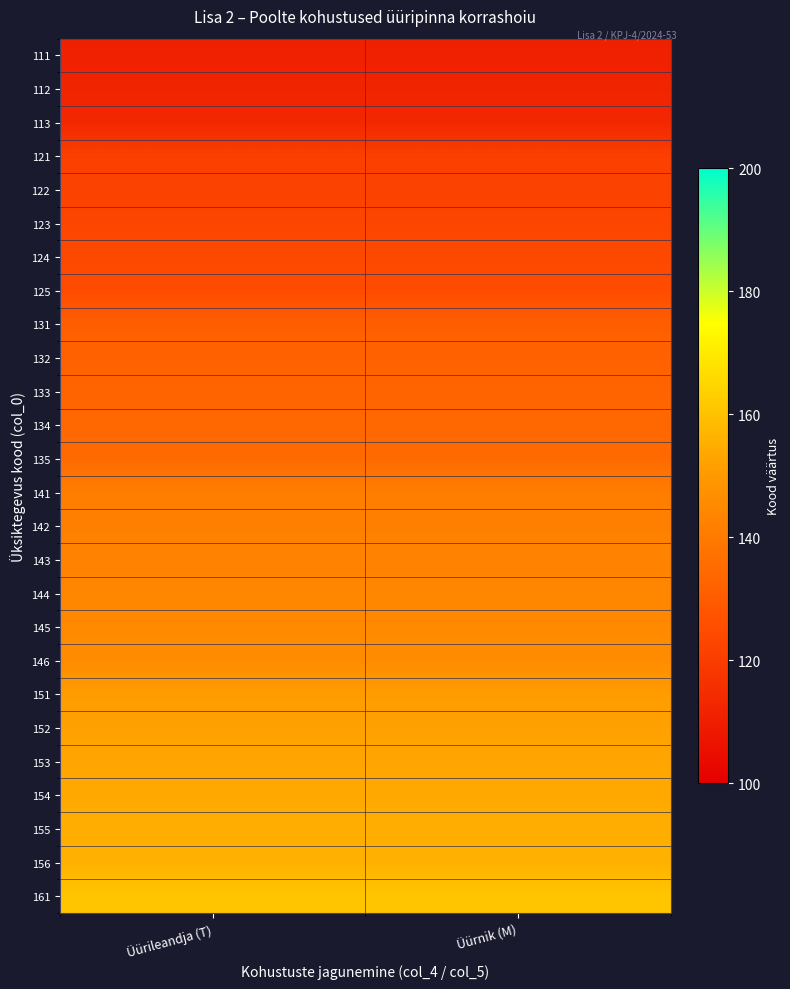

What is the minimum value shown in the chart?

111